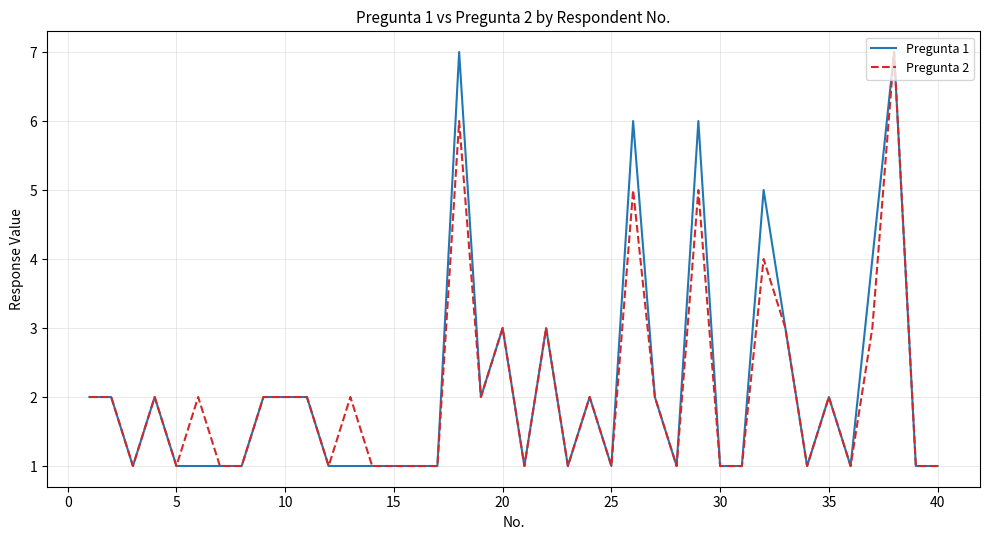

Is this an area chart (filled region under the line)?

No